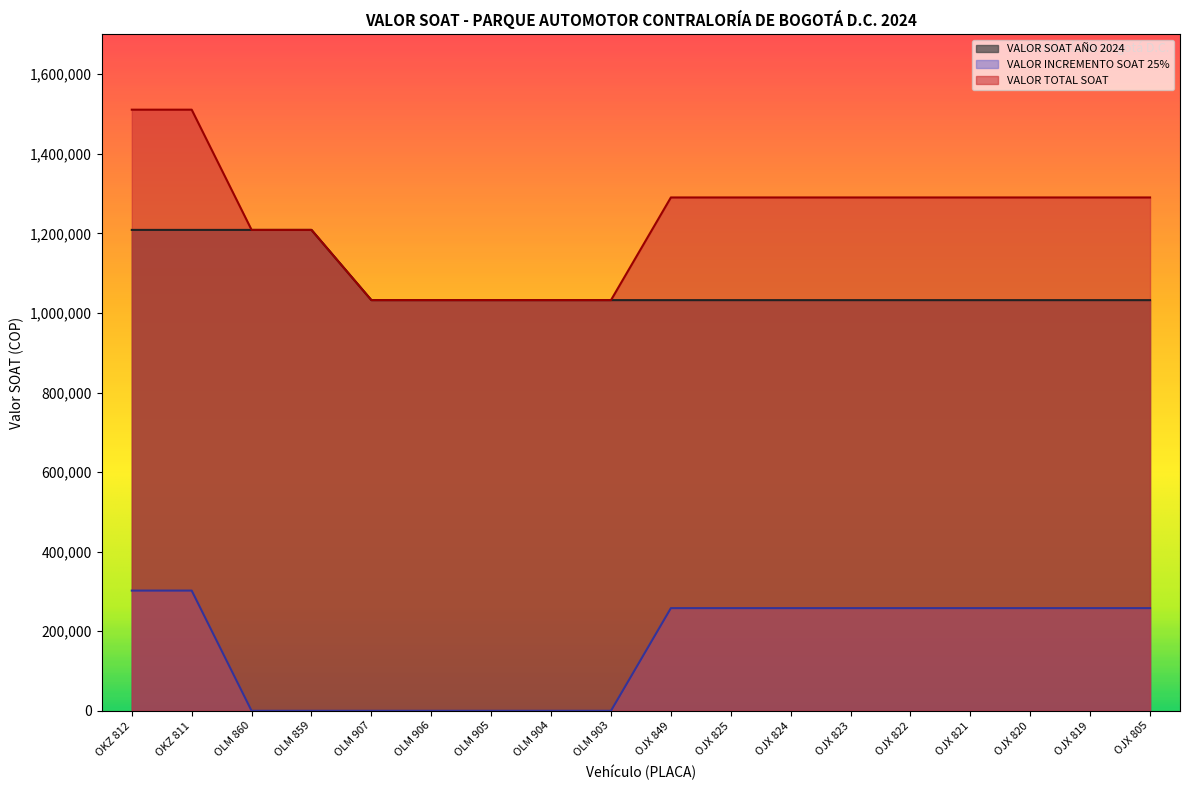

Which series has the widest spread of values?

VALOR TOTAL SOAT